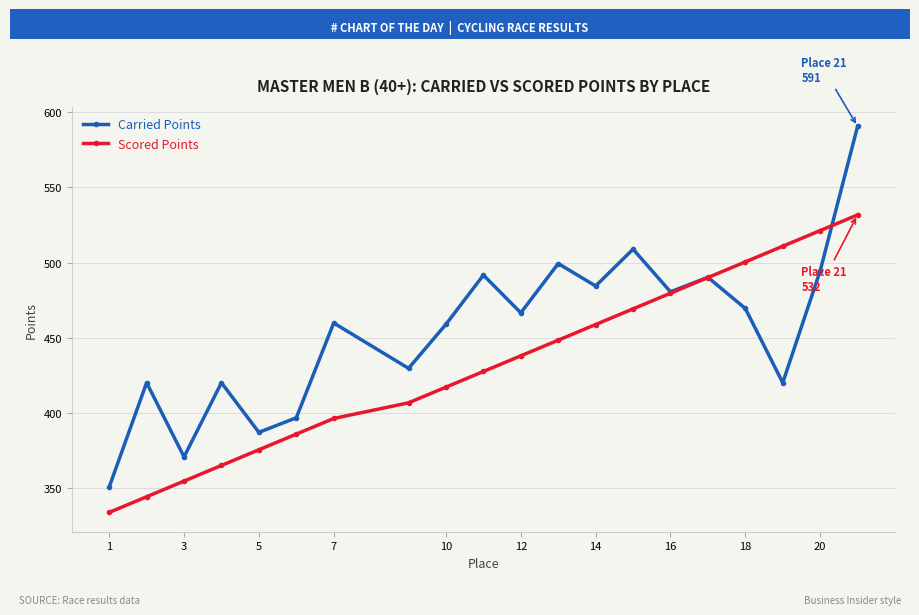

In Carried Points, how many points are higher than both neighbors (excluding endpoints)?

7